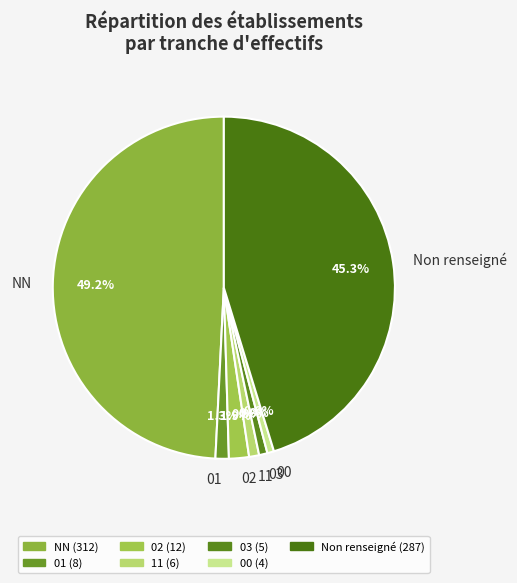

Combined, what portion of the pie is 01 and NN?

50.5%